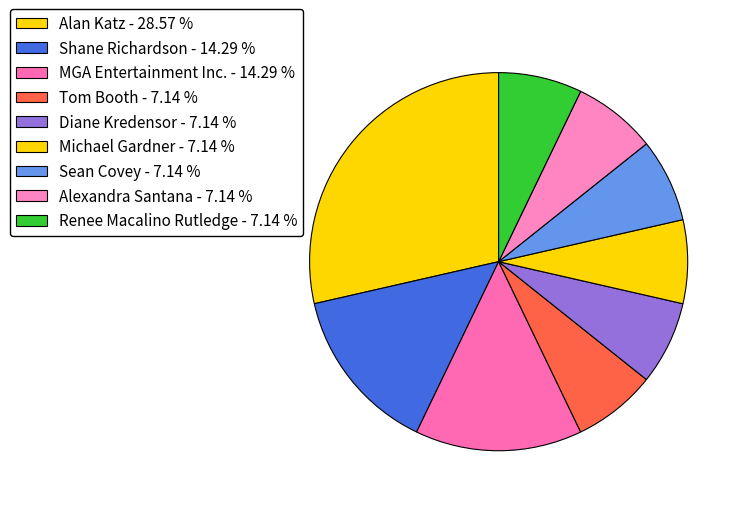

Count the number of slices in the pie.

9